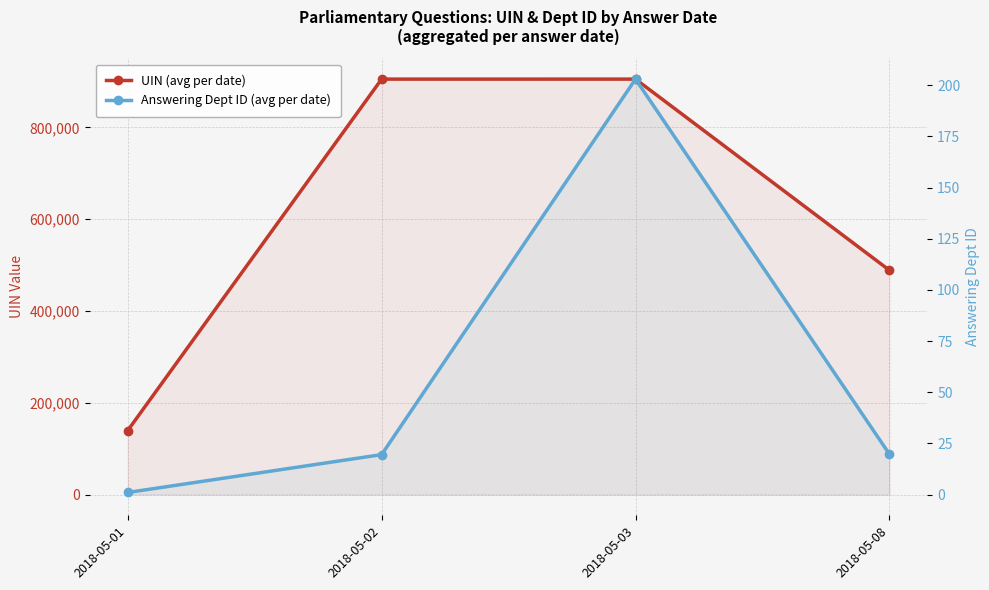

What are all the series names shown in the legend?

UIN (avg per date), Answering Dept ID (avg per date)